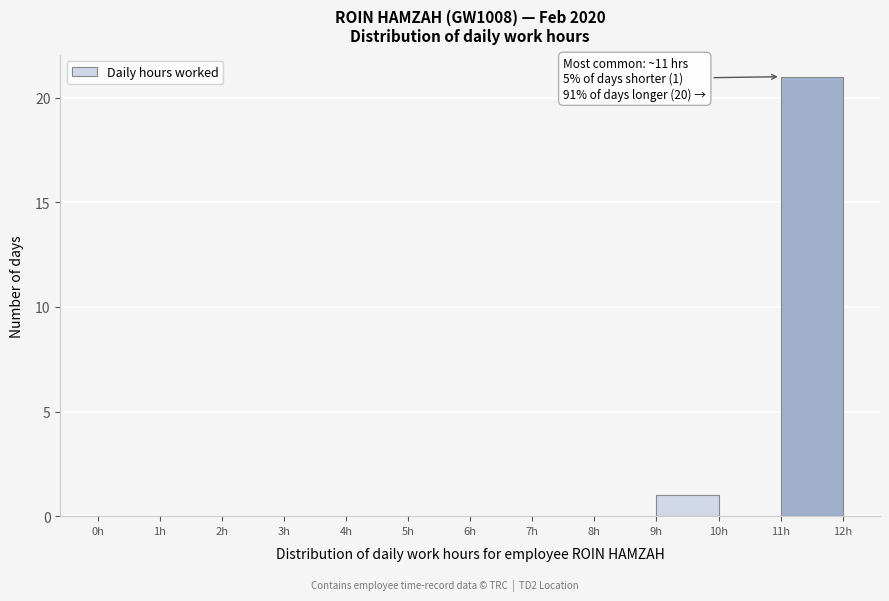

Over which range of the x-axis is the bar tallest?

11 to 12